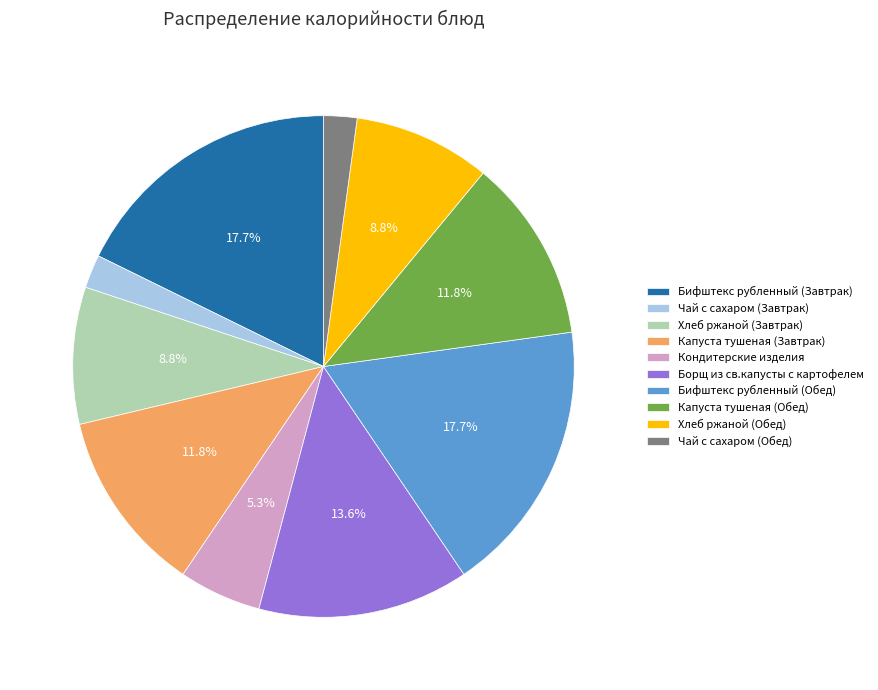

What percentage is the Капуста тушеная (Завтрак) slice, to the nearest percent?

12%